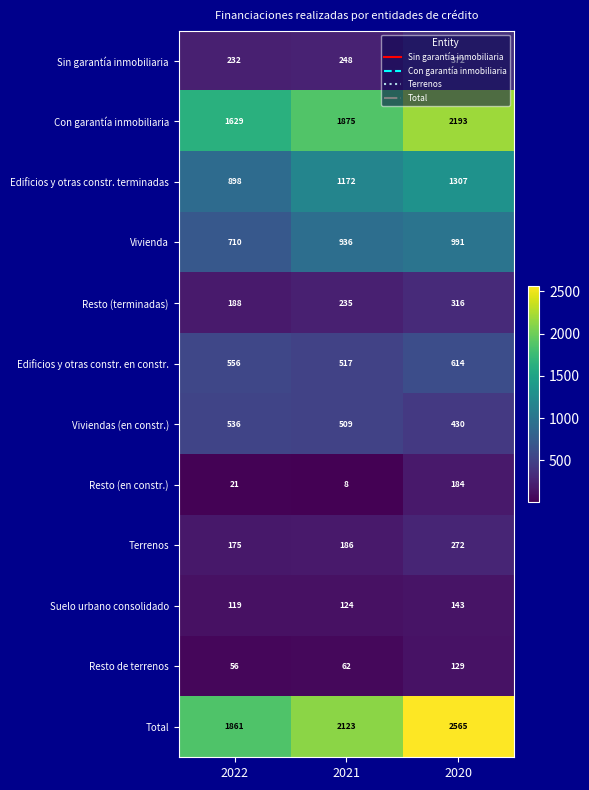

What is the difference between the Total values at 2021 and 2020?

442